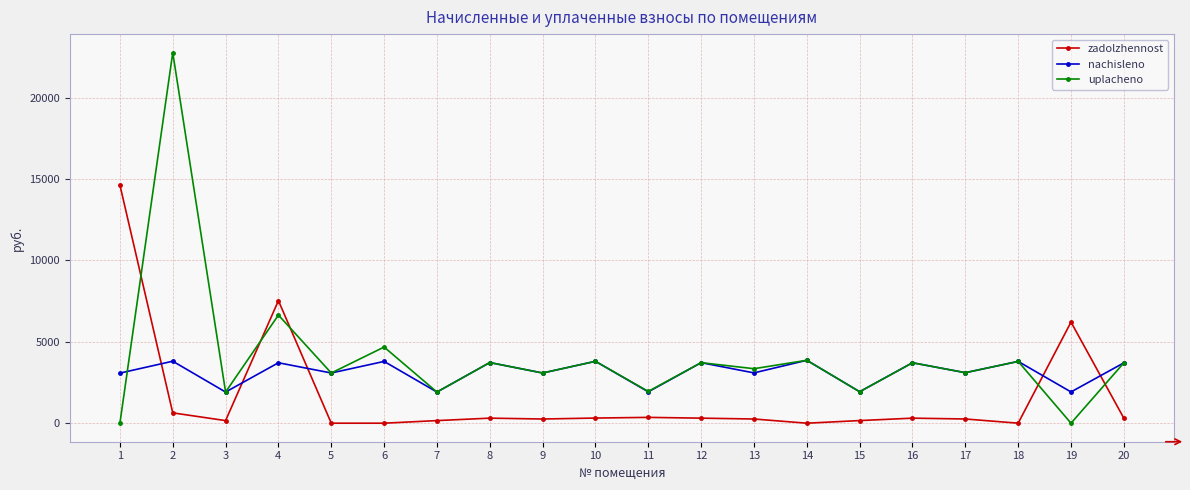

How many data points does each series have?

20